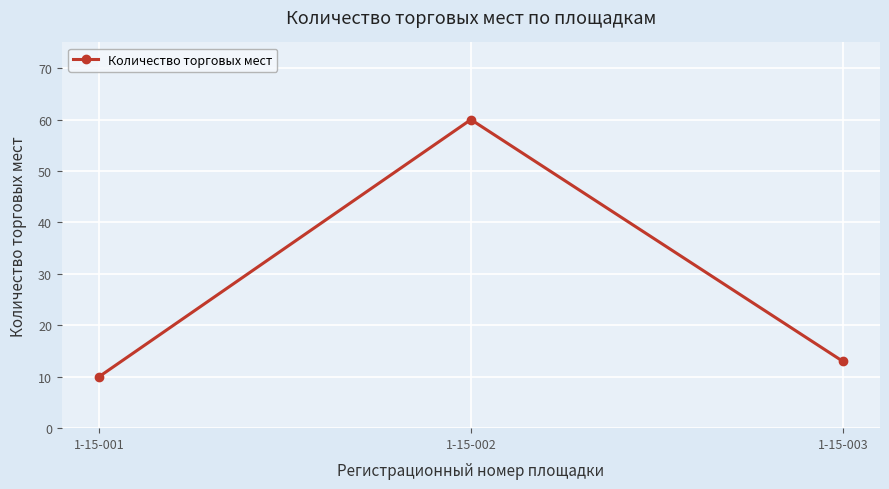

What is the value of the 2nd point from the left?

60